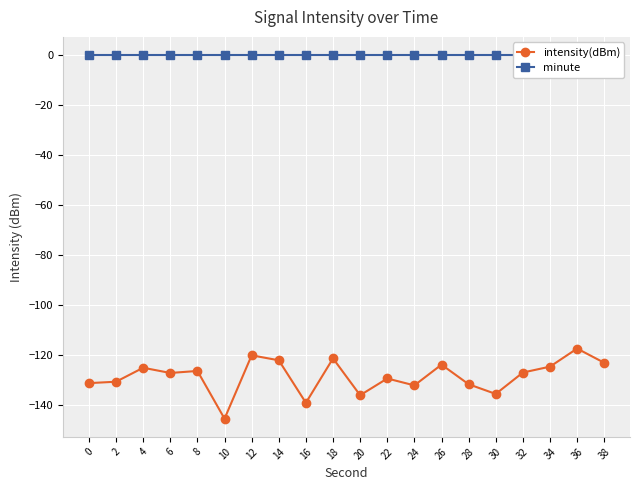

What is the difference between the maximum and minimum values in the intensity(dBm) series?

28.0